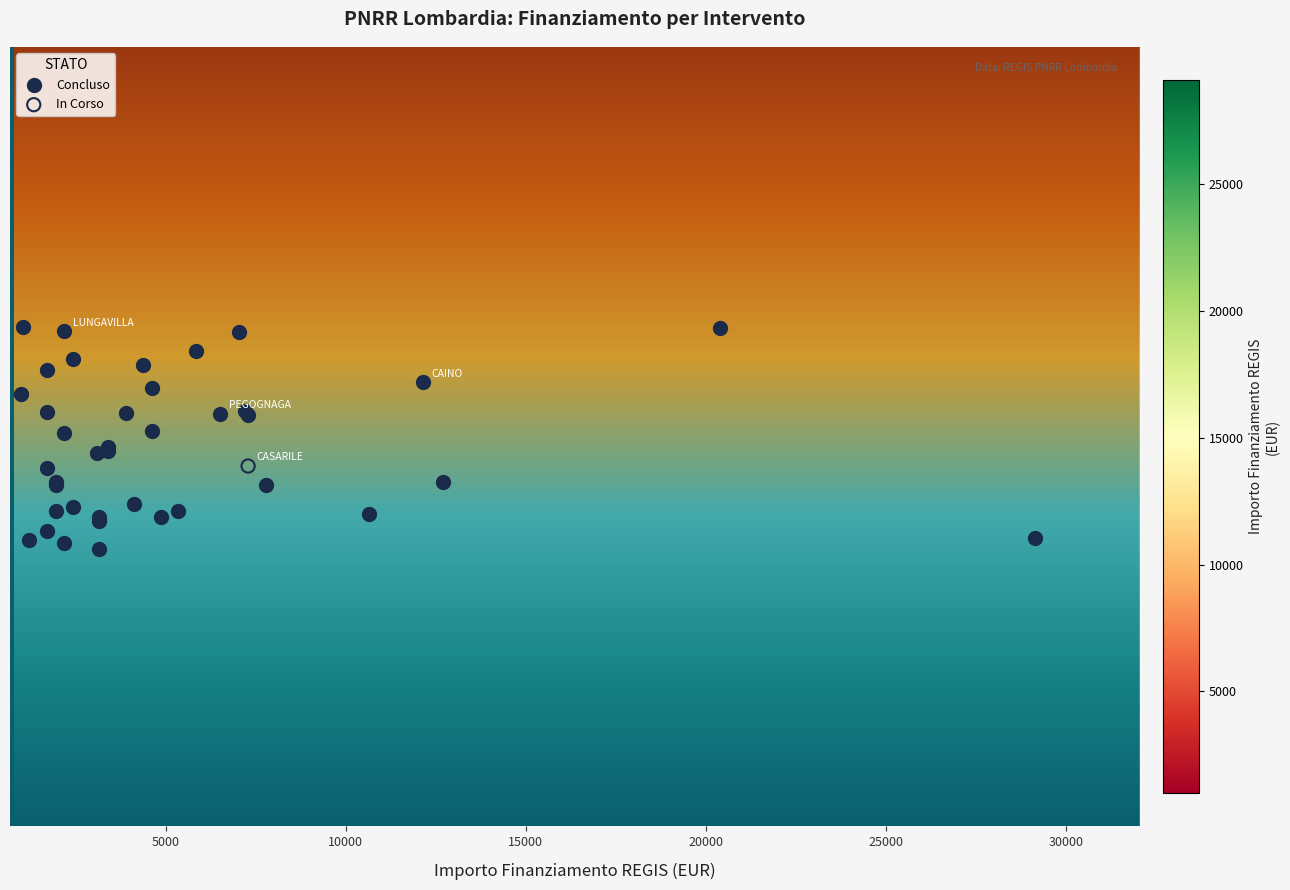

What are all the series names shown in the legend?

Concluso, In Corso